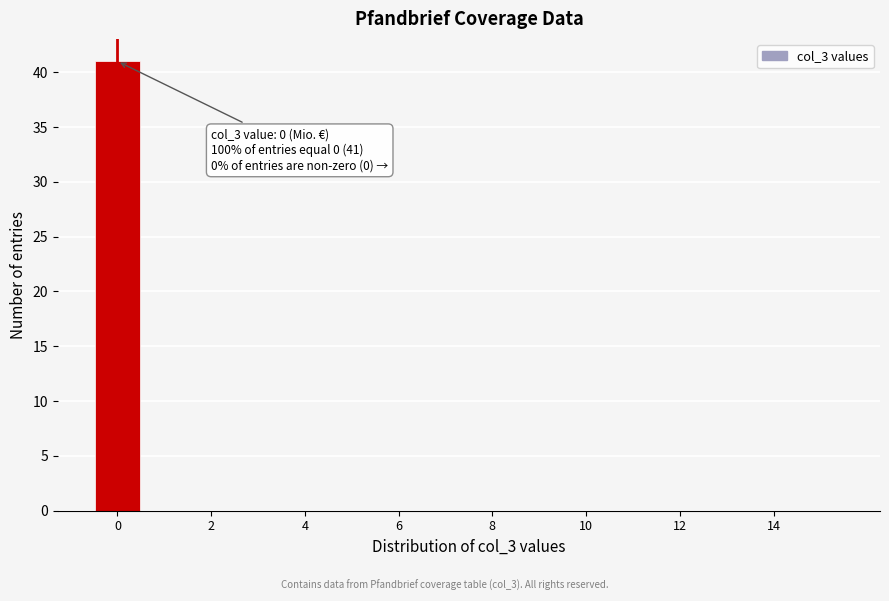

Which range on the x-axis has the tallest bar?

-0.5 to 0.5